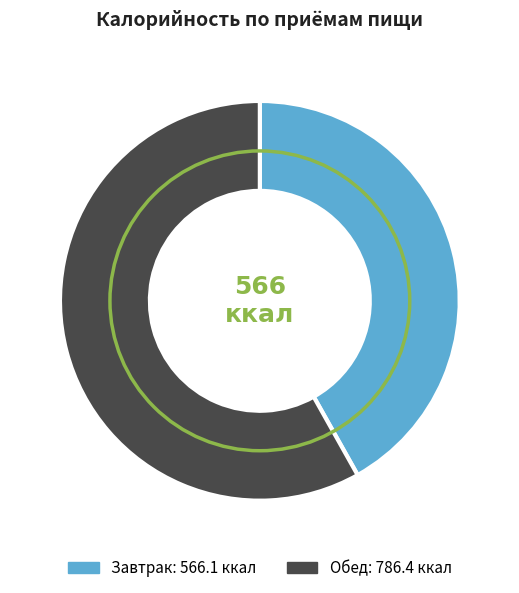

How many segments does this pie chart have?

2